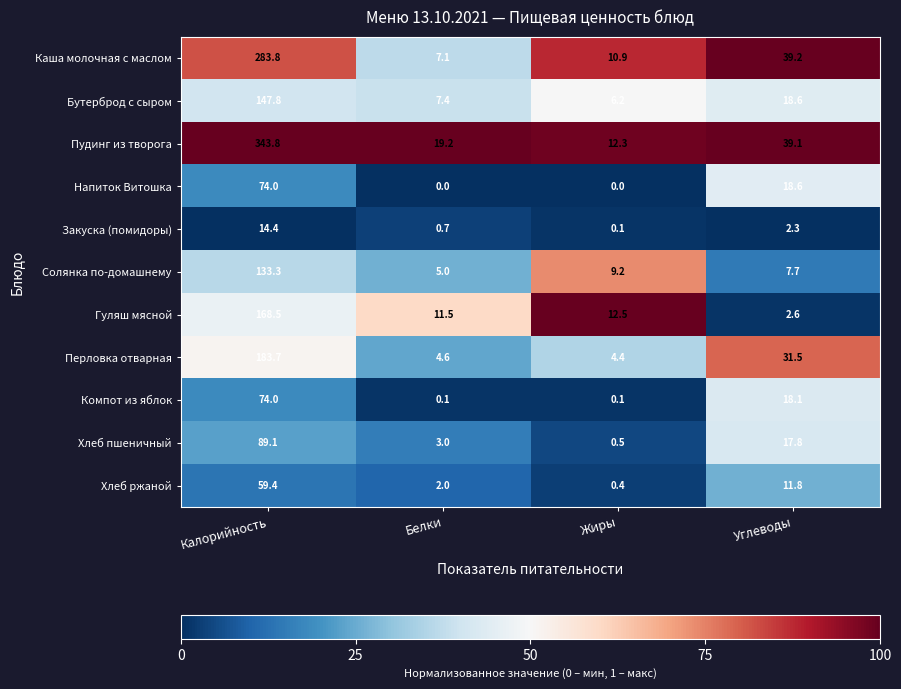

What is the approximate value of Хлеб пшеничный at Белки?

3.0